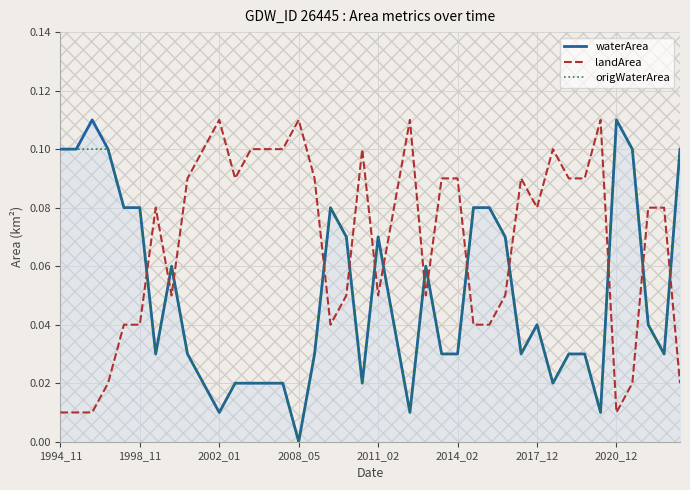

Which series ends up on top after the final intersection of origWaterArea and landArea?

origWaterArea